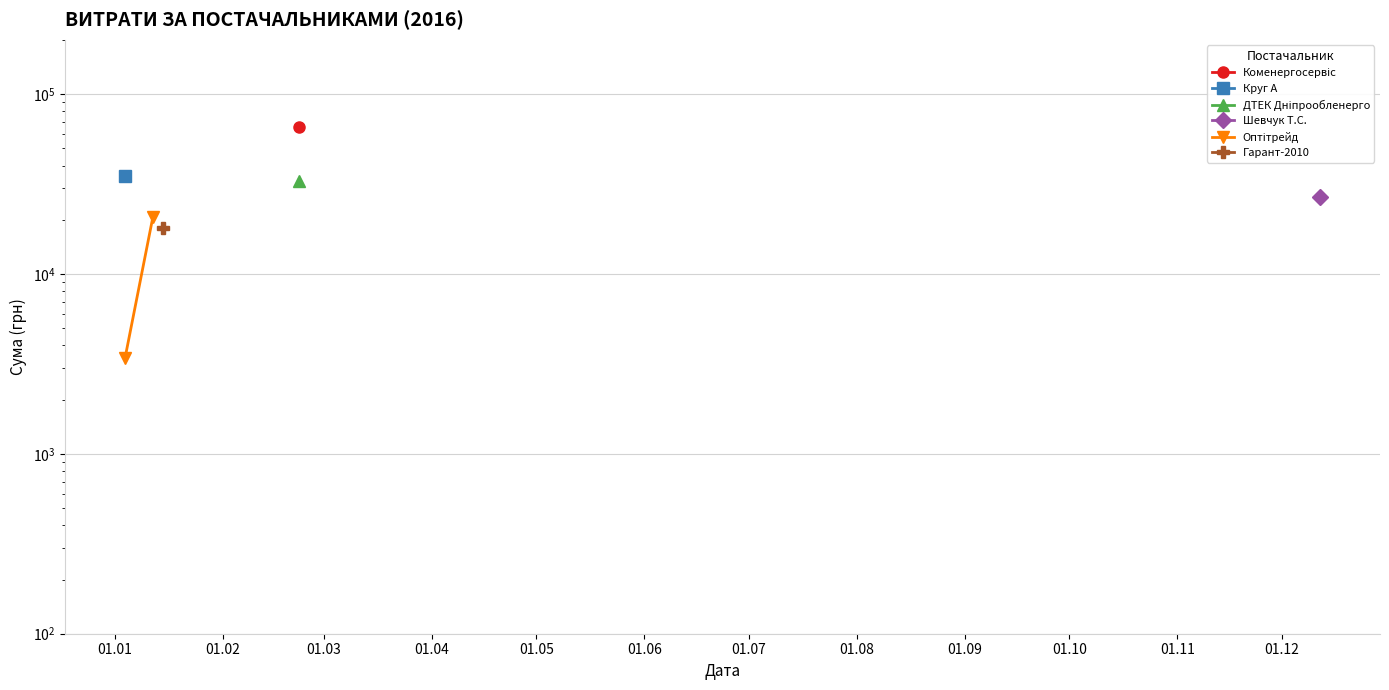

Rank the categories by value from highest to lowest.

01.02, 01.01